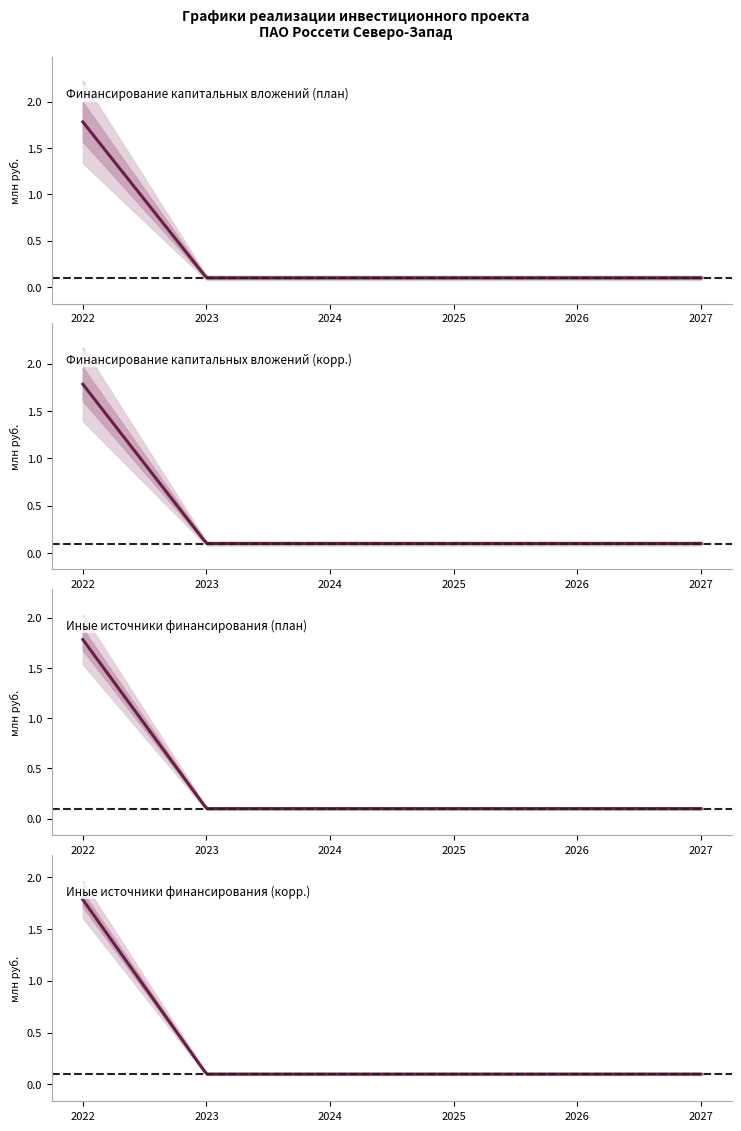

What is the difference between the maximum and minimum values in the Иные источники (корр.) series?

1.7